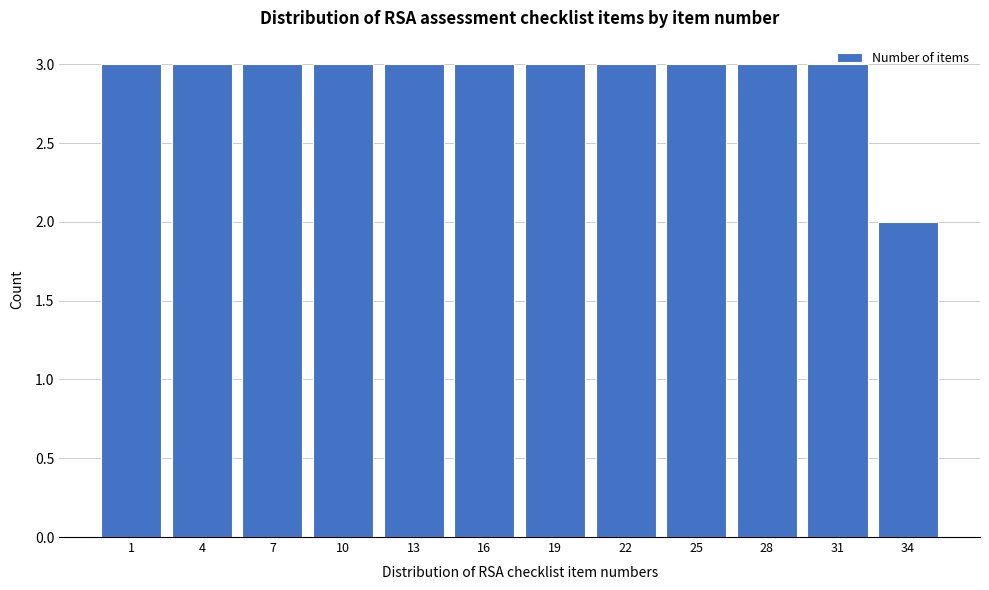

What is the value of the 5th bar from the left?

3